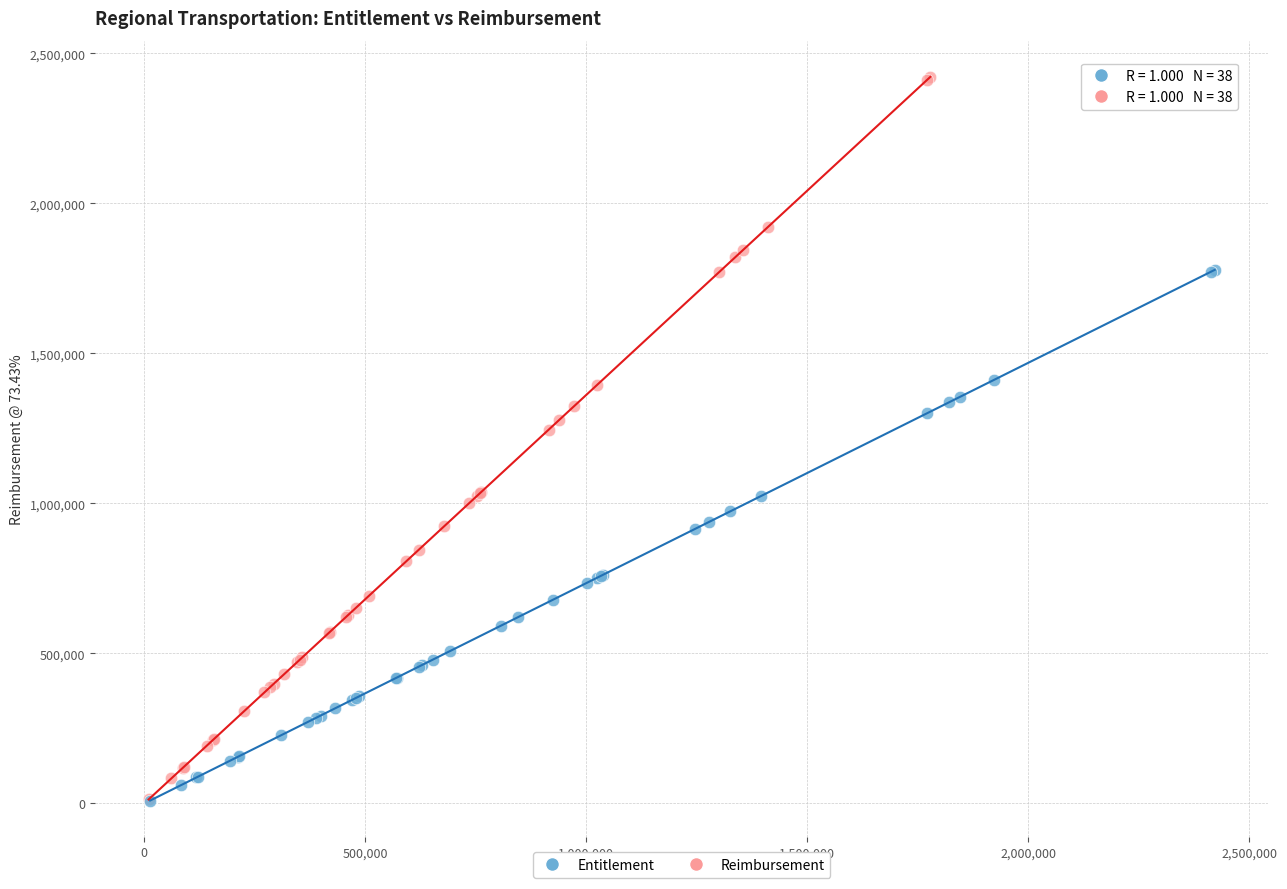

Which series has the largest Y range (max minus min)?

Reimbursement